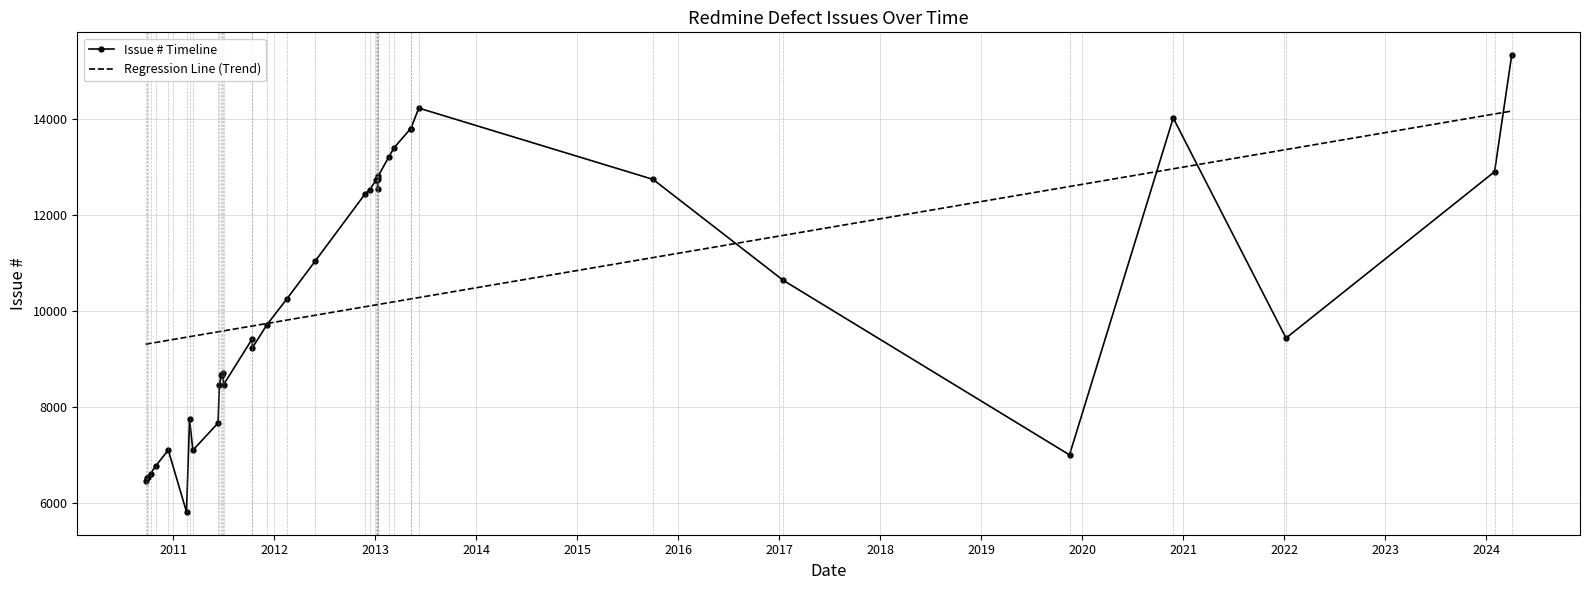

Rank the categories by value from lowest to highest.

33, 39, 38, 37, 36, 35, 7, 32, 34, 31, 2, 30, 26, 29, 28, 27, 25, 24, 5, 23, 22, 8, 21, 1, 20, 16, 17, 19, 18, 9, 15, 0, 4, 14, 13, 12, 11, 6, 10, 3